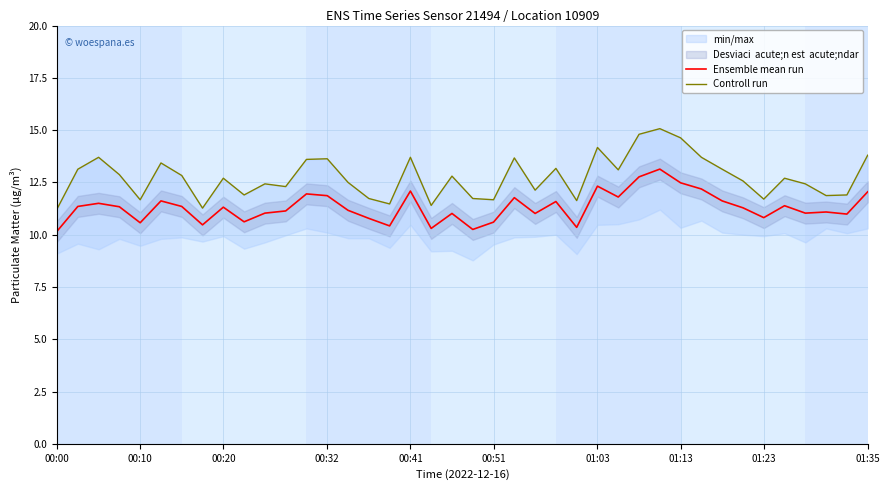

What is the maximum value for Ensemble mean run?

13.1